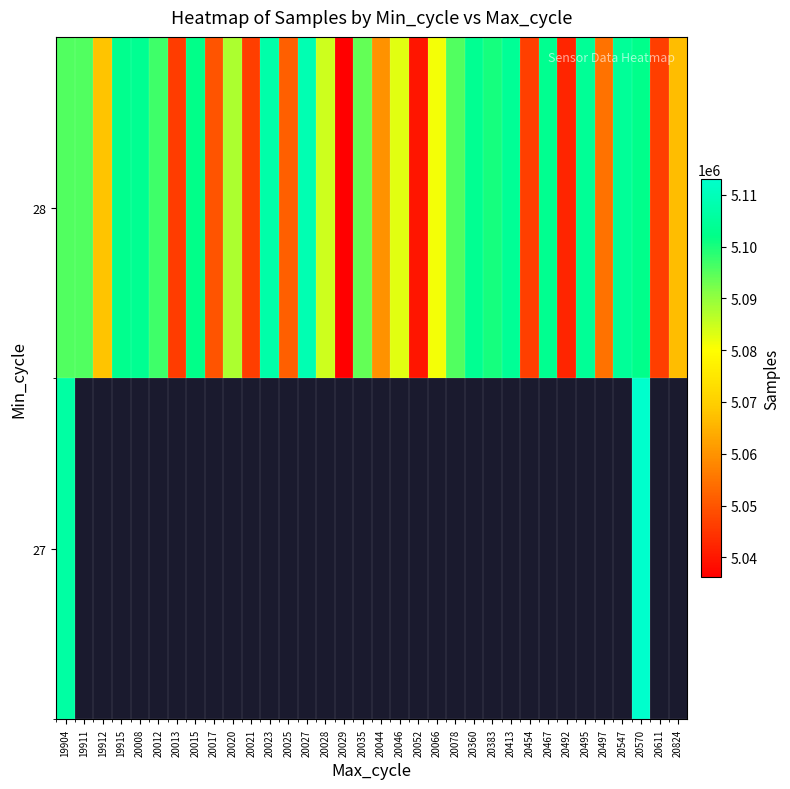

Where is 28 nearest to the value 5072463?

19912